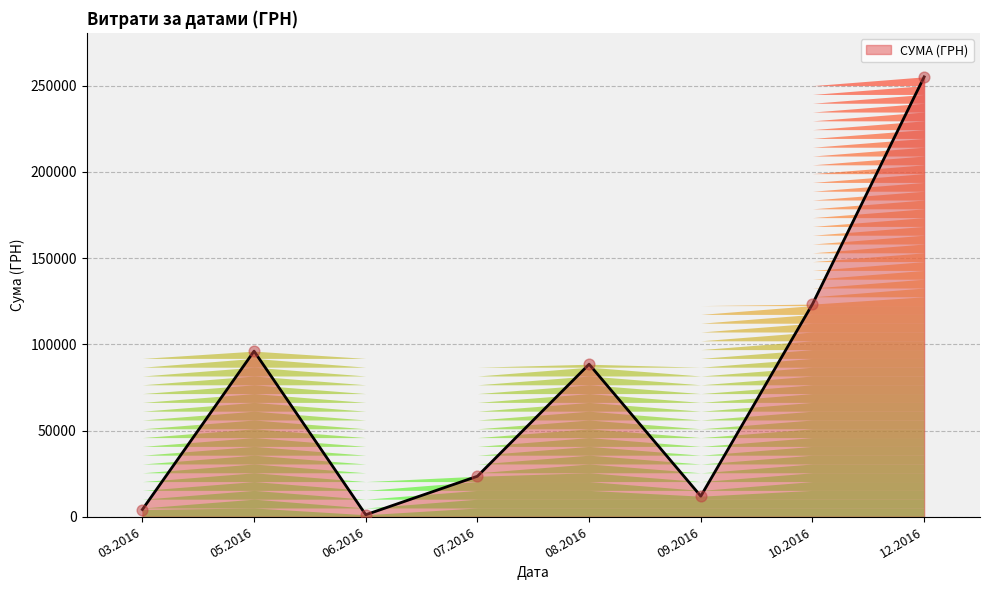

Between 12.2016 and 10.2016, which is larger?

12.2016